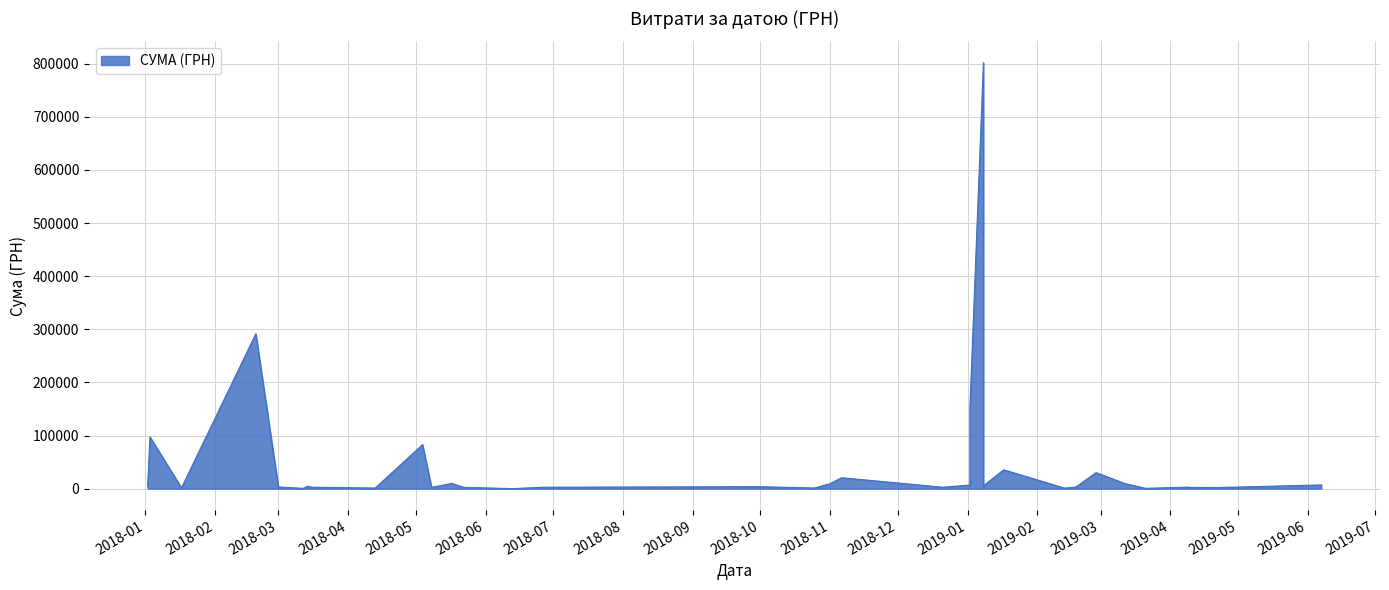

How many lines are shown in the chart?

1